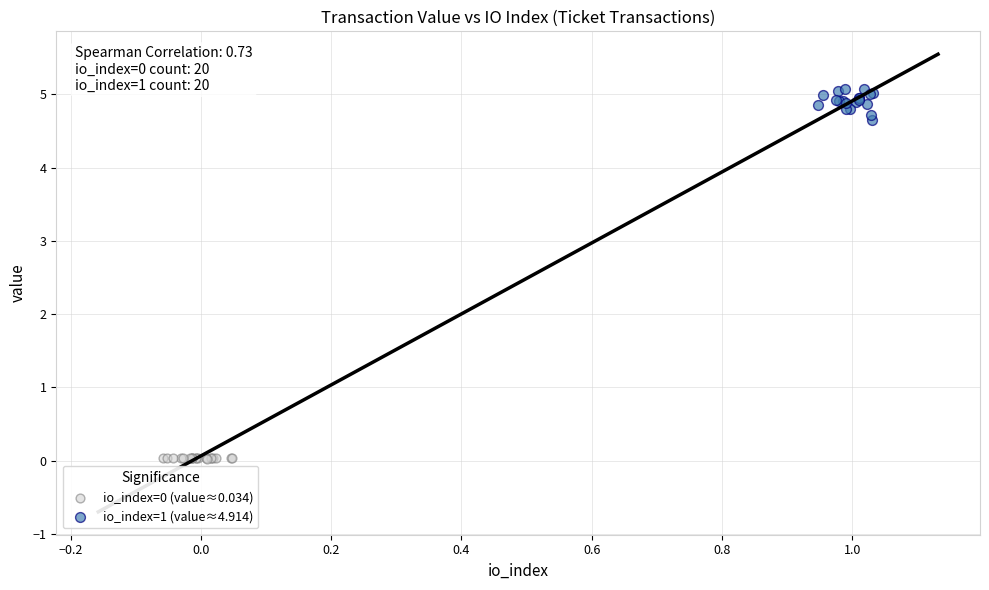

Which series contains the highest Y value?

io_index=1 (value≈4.914)